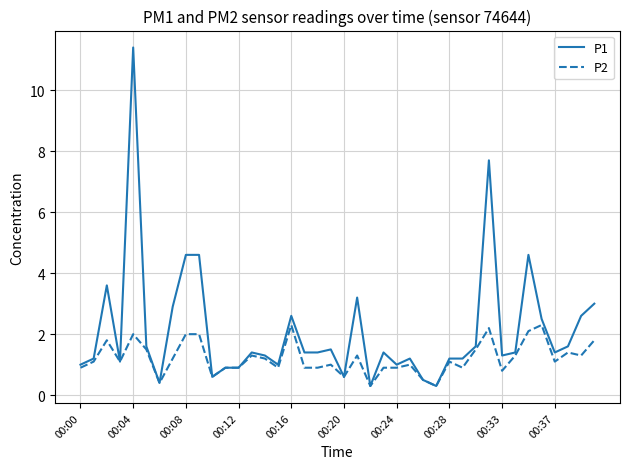

How many lines are shown in the chart?

2